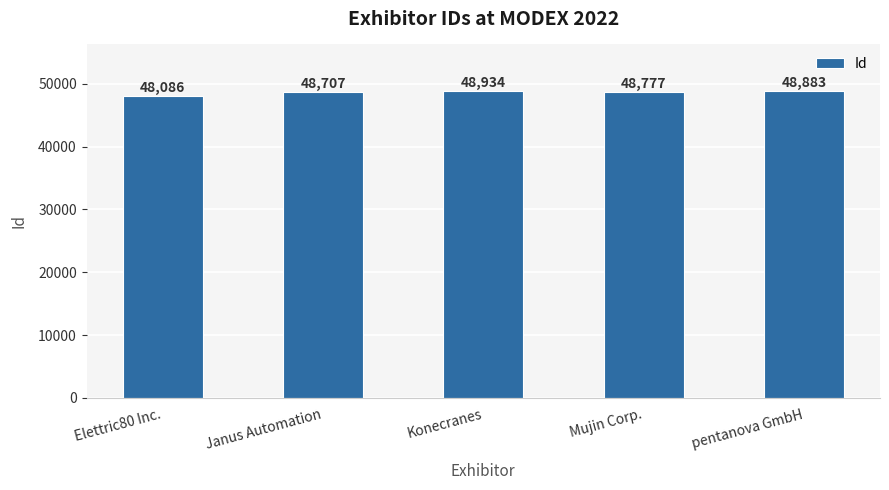

How many data points are less than 48777?

2